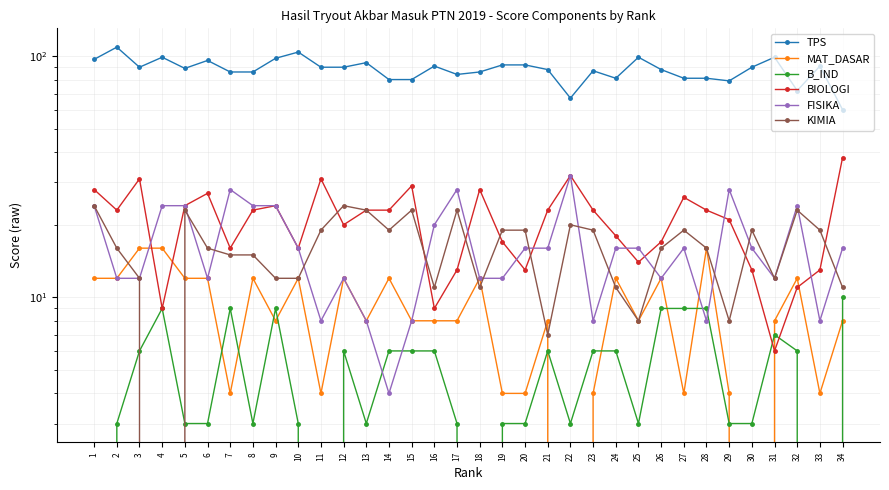

What is the difference between the B_IND values at 20 and 15?

3